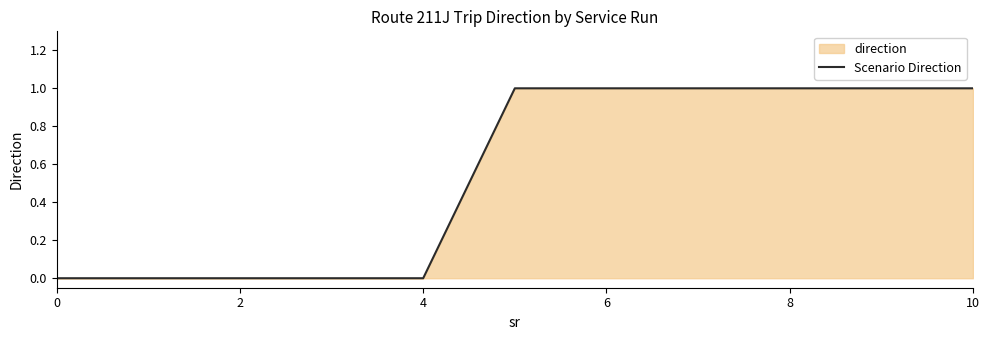

Is it true that the value at 8 is 2?

False